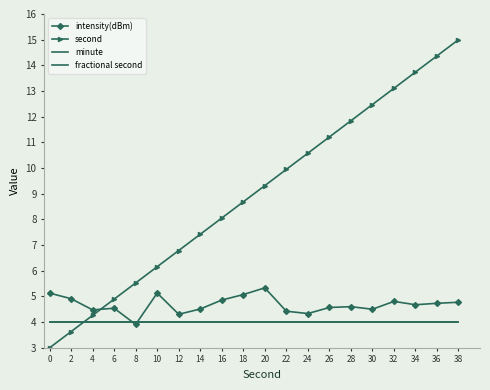

Is the value of intensity(dBm) at 30 greater than the value of minute at 8?

Yes